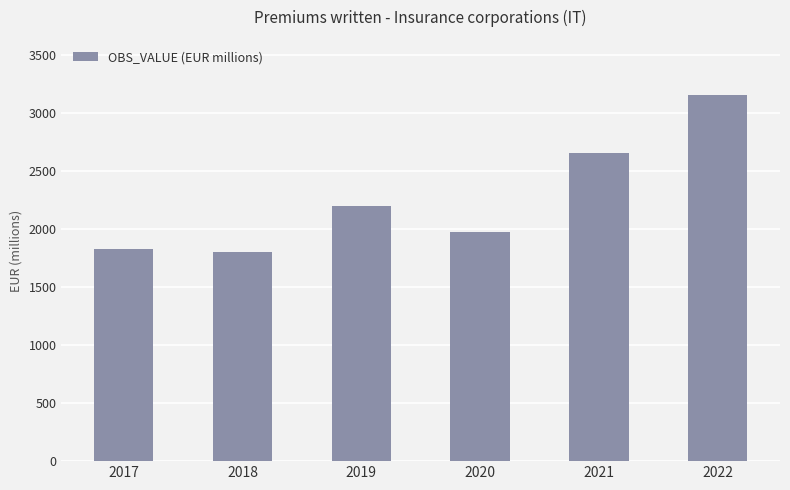

How many bars are there in total?

6